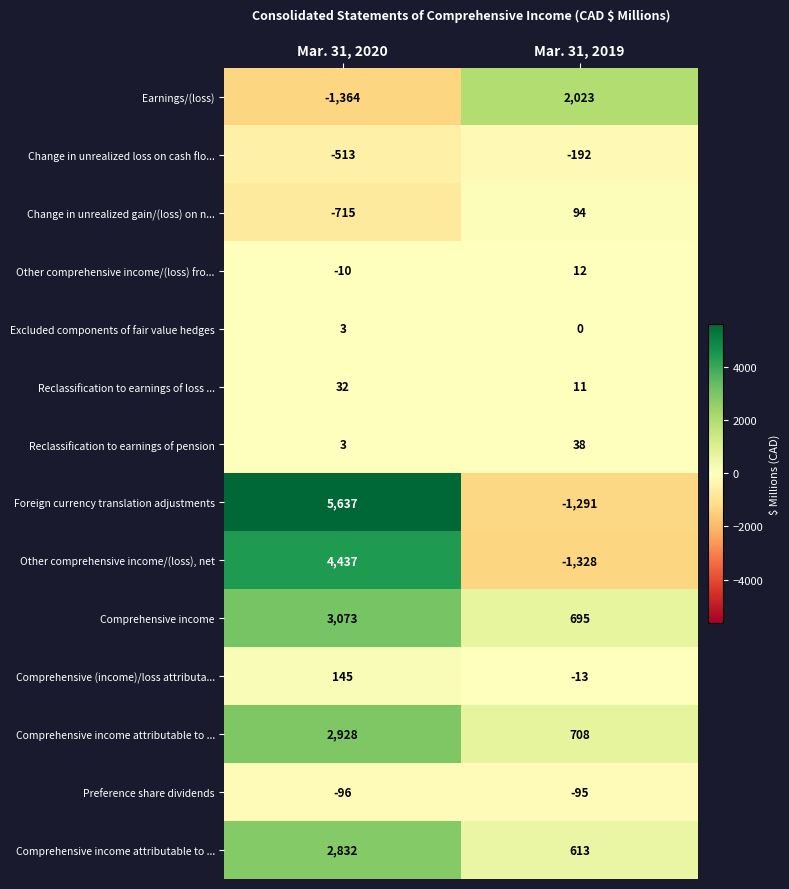

At which category does the chart reach its peak across all series?

Mar. 31, 2020